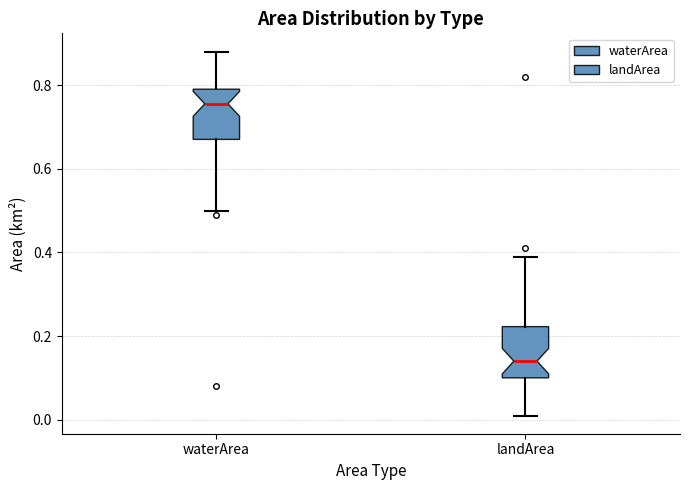

Reading left to right, transcribe this box plot: for each box, give where its median line is, the range the box spans, and where its two whiskers end, as read against the y-axis. The values are not printed on the chart, so give them approximately, as read against the axis.

waterArea: median 0.76, box 0.68 to 0.80, whiskers 0.50 to 0.88
landArea: median 0.14, box 0.10 to 0.22, whiskers 0.02 to 0.40